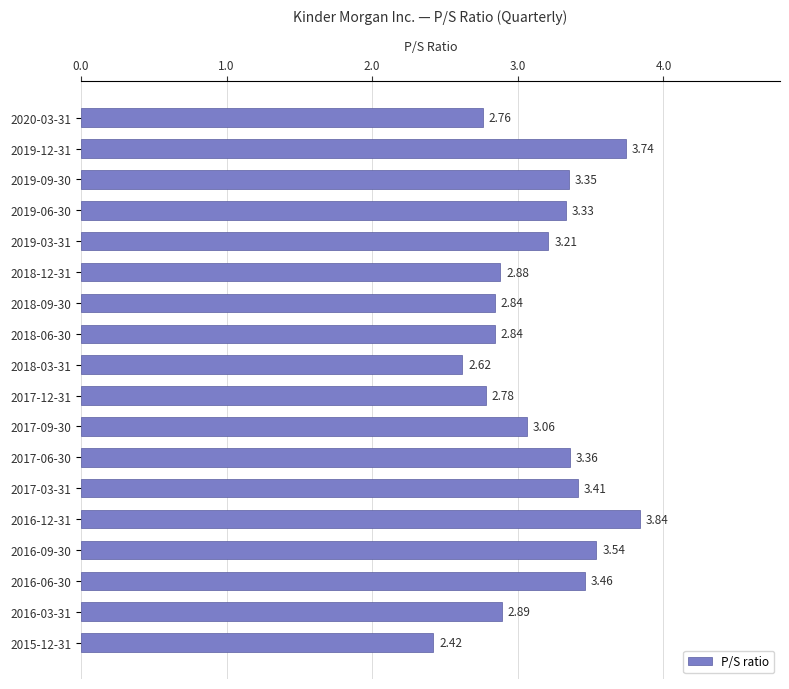

Which has a higher value, 2019-12-31 or 2018-09-30?

2019-12-31